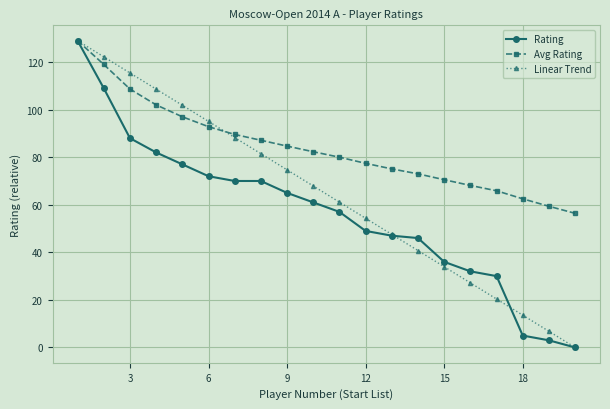

What is the maximum value shown in the chart?

129.0